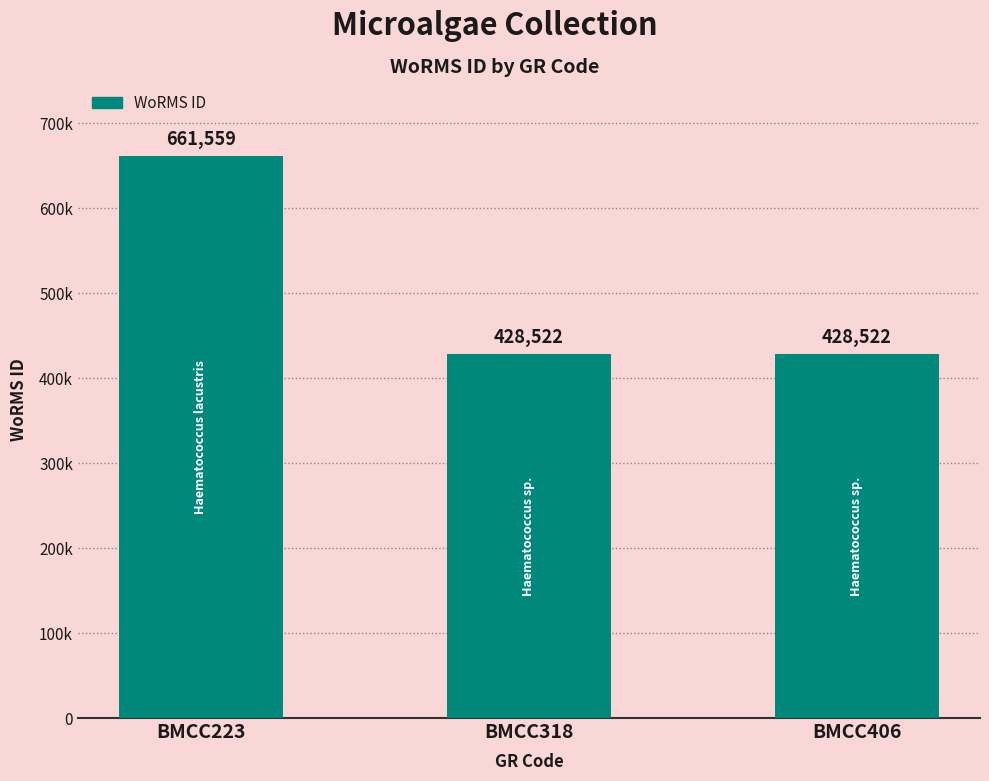

The value at BMCC223 is 661559. True or false?

True